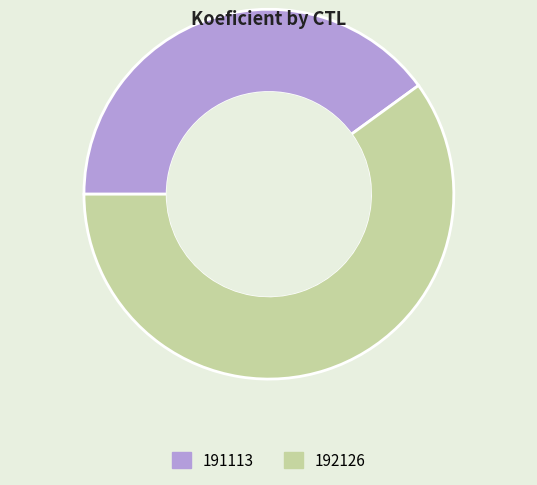

Is there any slice that represents more than half of the pie?

Yes